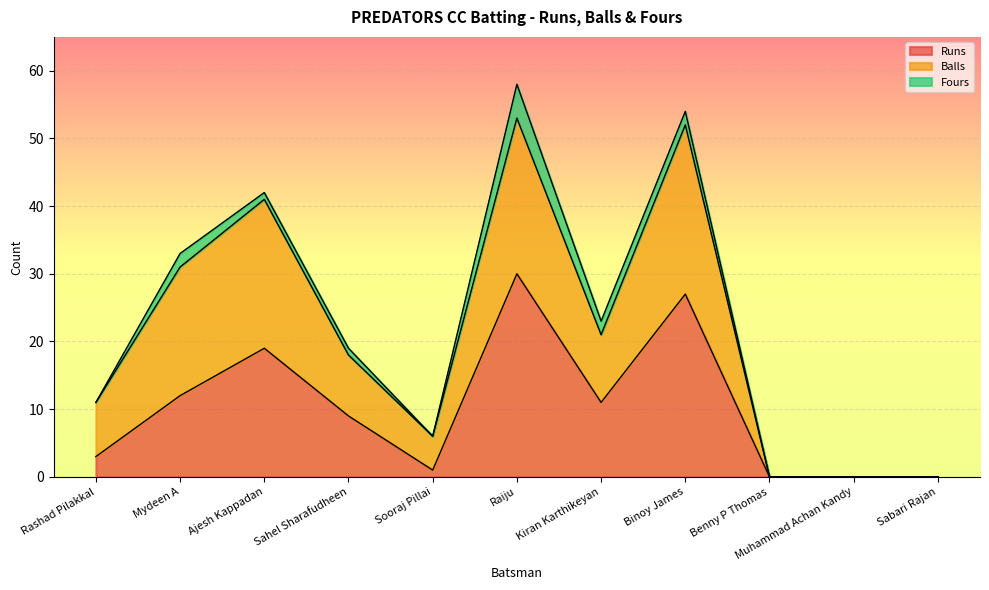

True or false: Balls and Runs intersect in this chart.

False